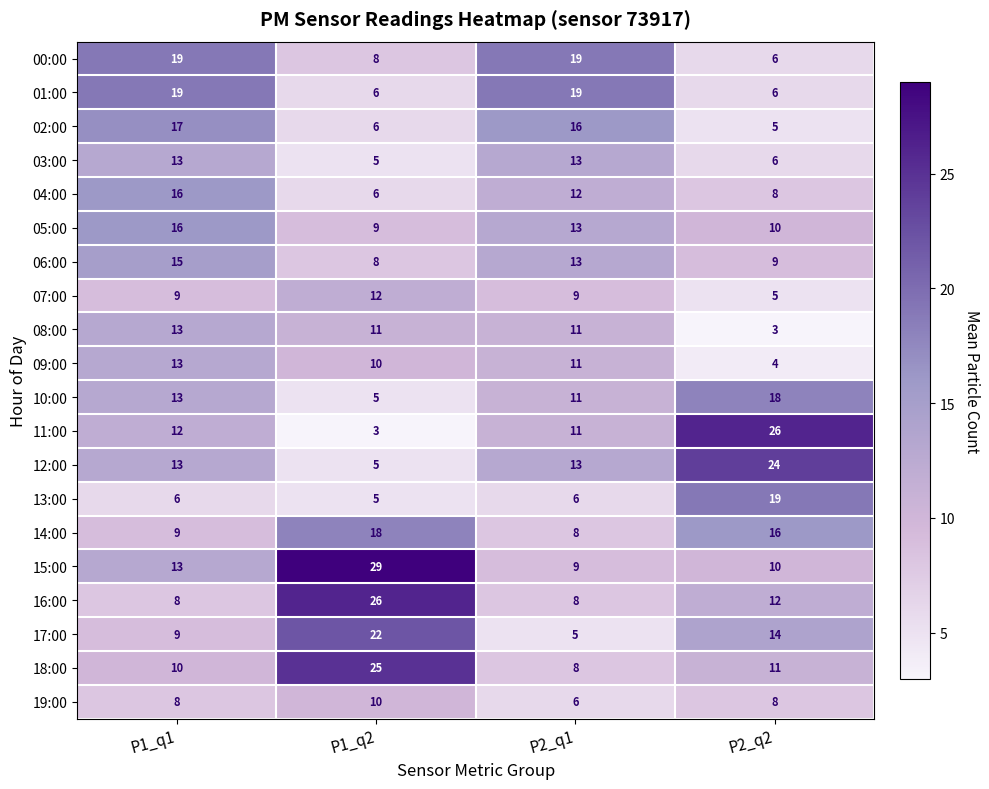

At which label is 10:00 closest to 11?

P2_q1